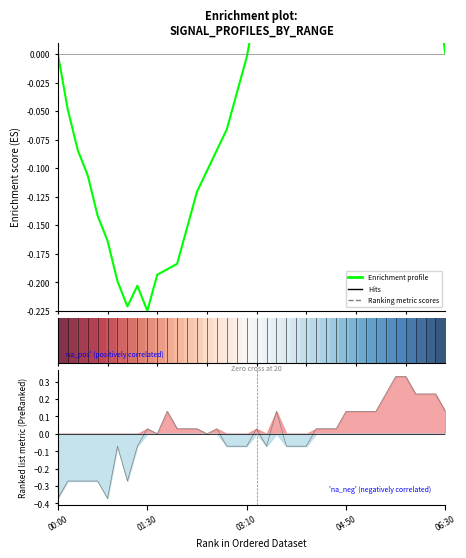

Which has a higher value, 5 or 31?

31